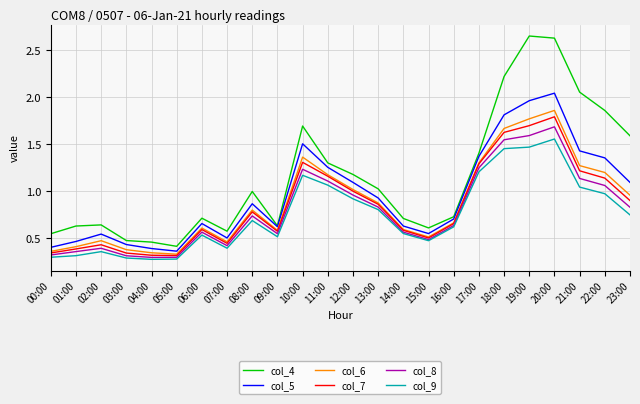

What position from the right is 04:00?

20